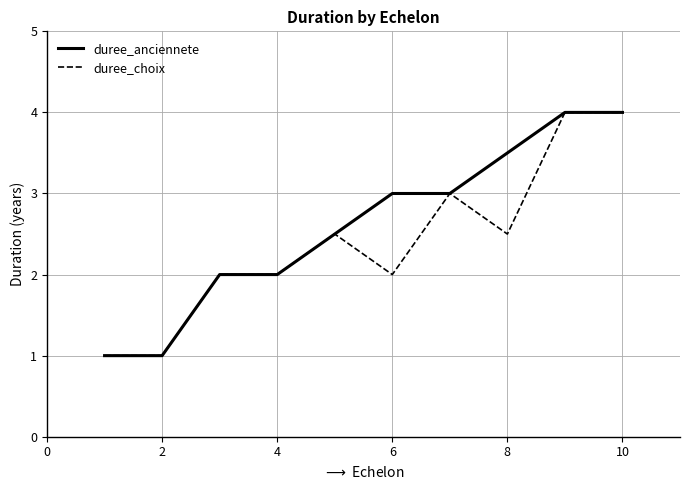

Rank the series by their average value, from lowest to highest.

duree_choix, duree_anciennete